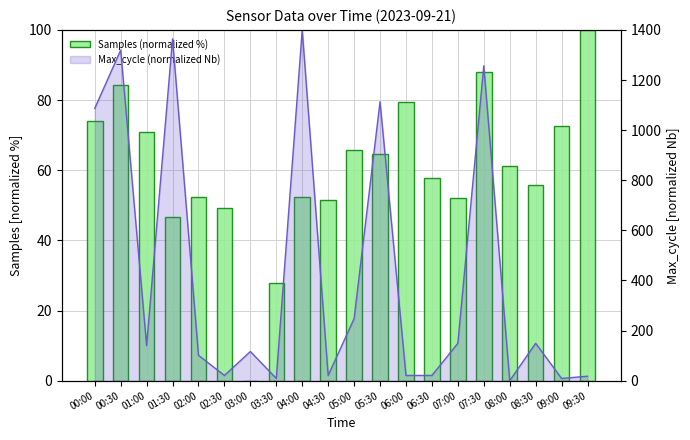

Reading right to left, transcribe all the data shown in this chart.

09:30=100.0	09:00=72.7	08:30=55.8	08:00=61.1	07:30=88.0	07:00=52.1	06:30=57.8	06:00=79.3	05:30=64.6	05:00=65.6	04:30=51.6	04:00=52.2	03:30=27.9	03:00=0.0	02:30=49.3	02:00=52.3	01:30=46.7	01:00=71.0	00:30=84.2	00:00=74.1